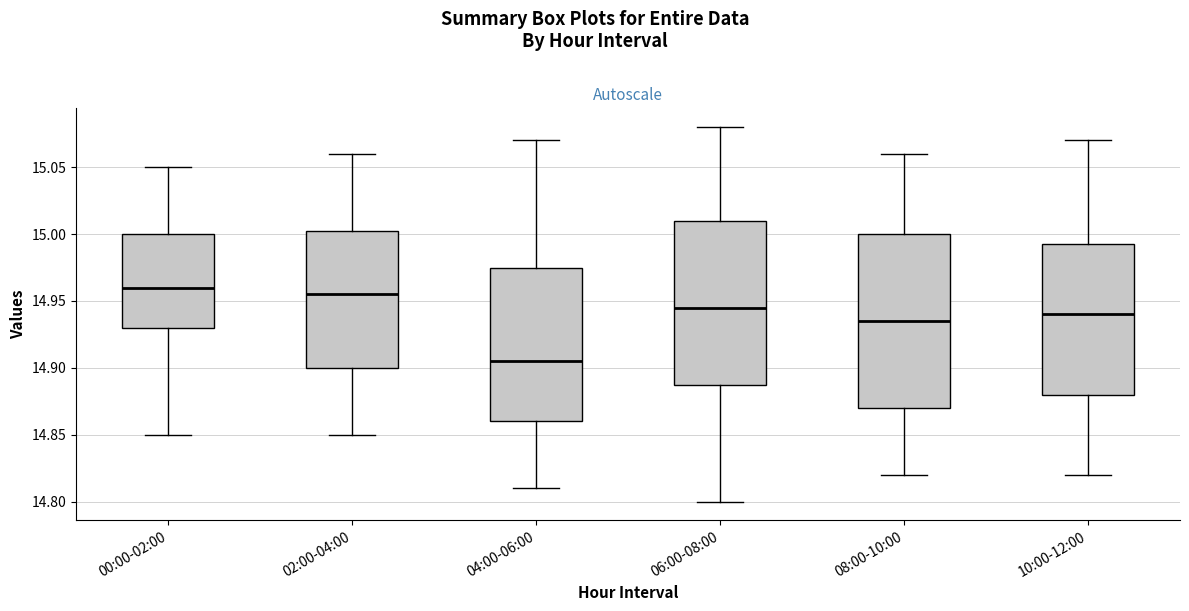

Where does the upper whisker of the box for 04:00-06:00 end on the y-axis? The values are not printed on the chart, so give them approximately, as read against the axis.

15.070